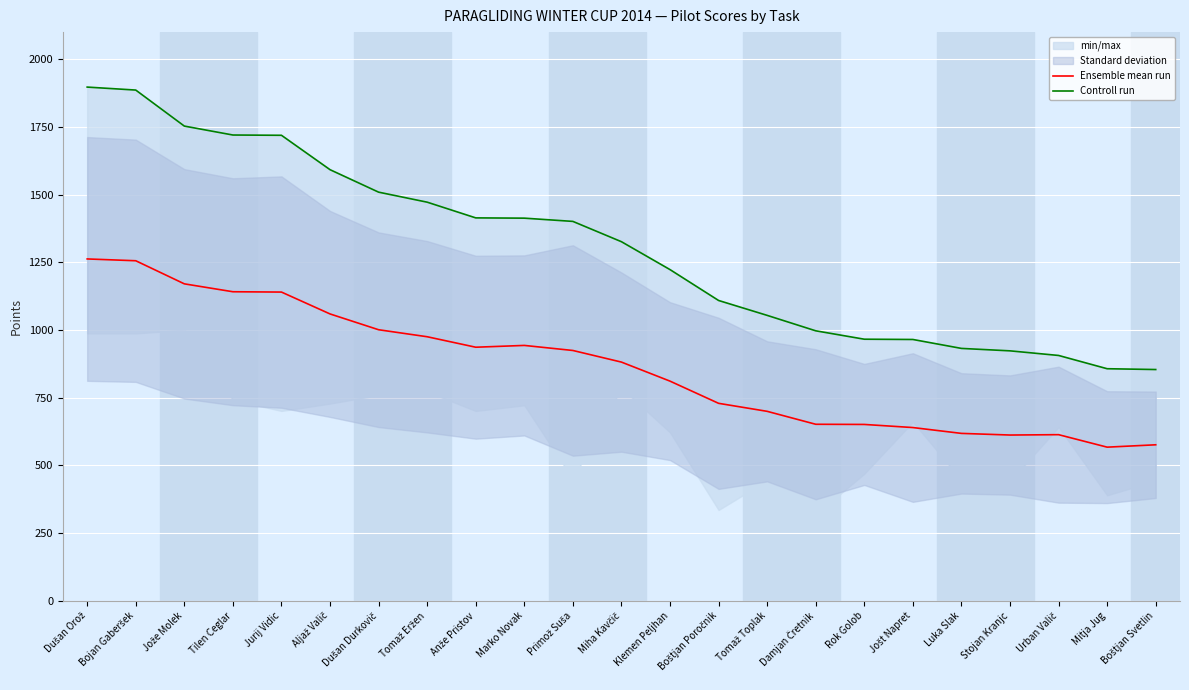

Is it true that Controll run equals 1509.0 at Dušan Durkovič?

True